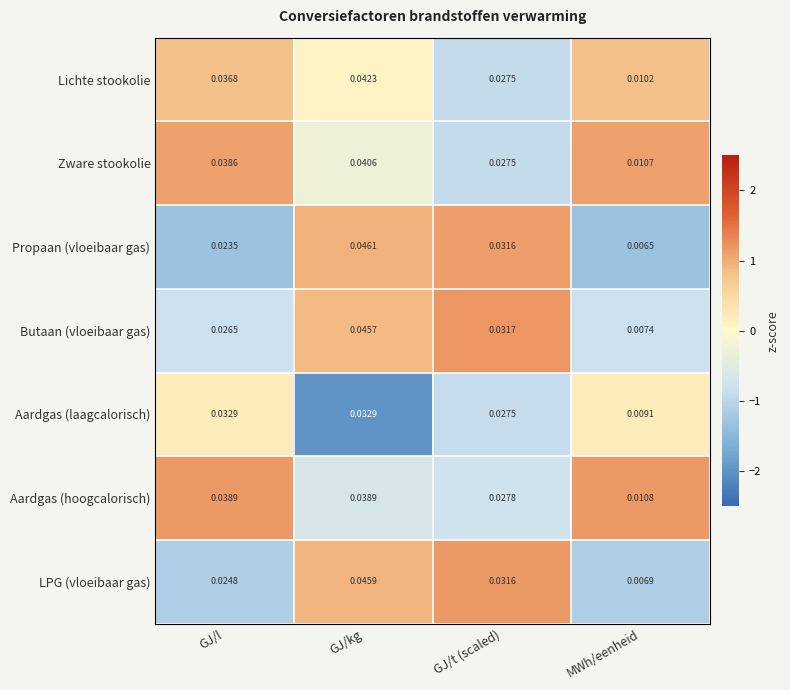

Between GJ/kg and MWh/eenheid, which series saw the biggest shift?

Propaan (vloeibaar gas)